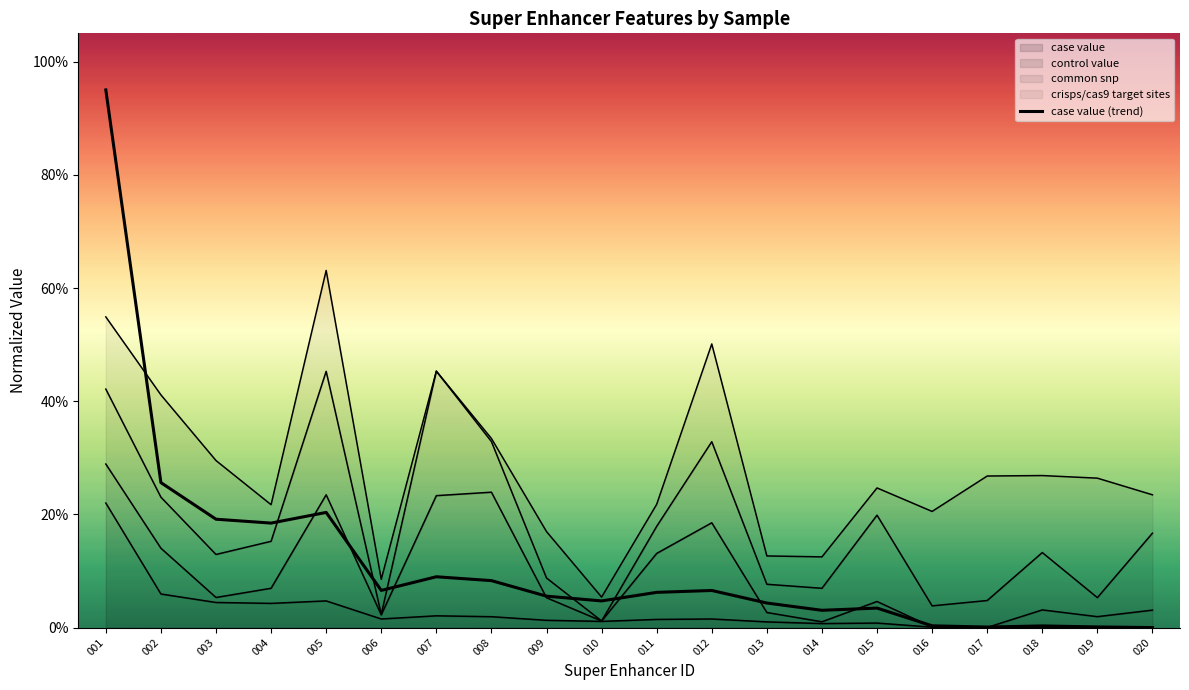

Between 019 and 020, which is larger?

019